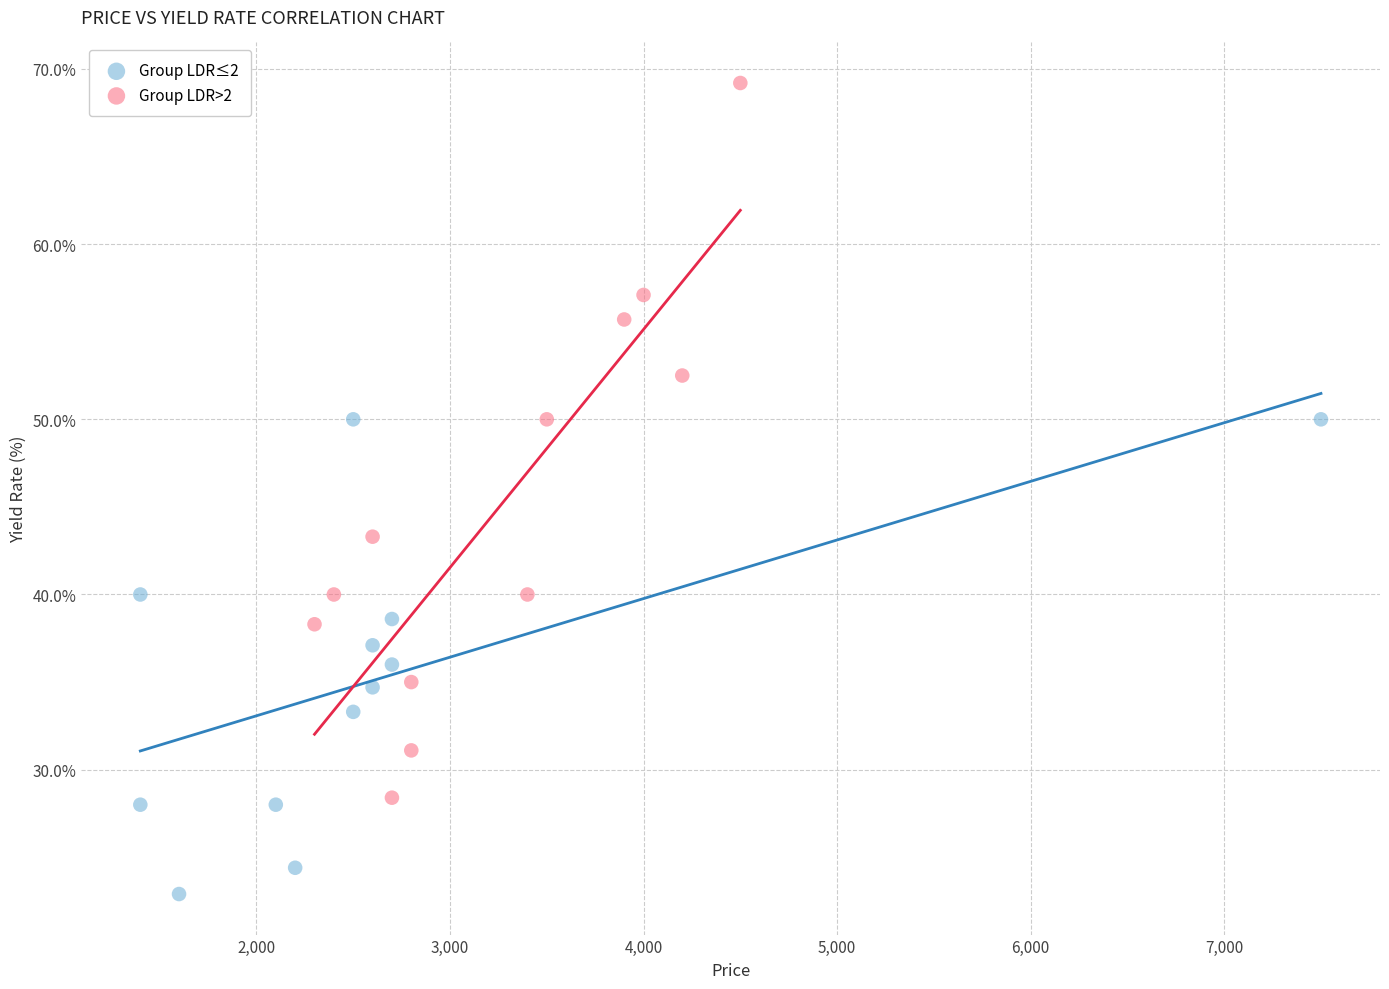

What are all the series names shown in the legend?

Group LDR≤2, Group LDR>2